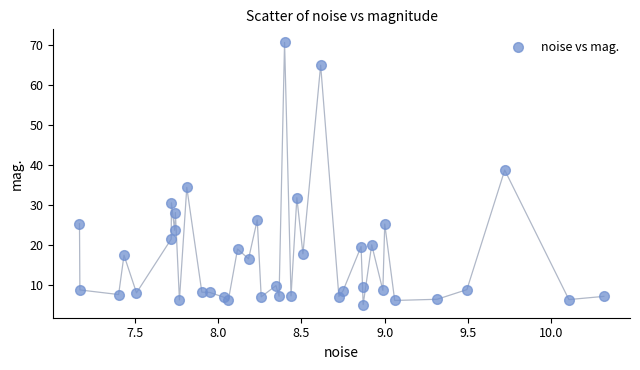

What is the range of Y values (max minus min)?

65.5